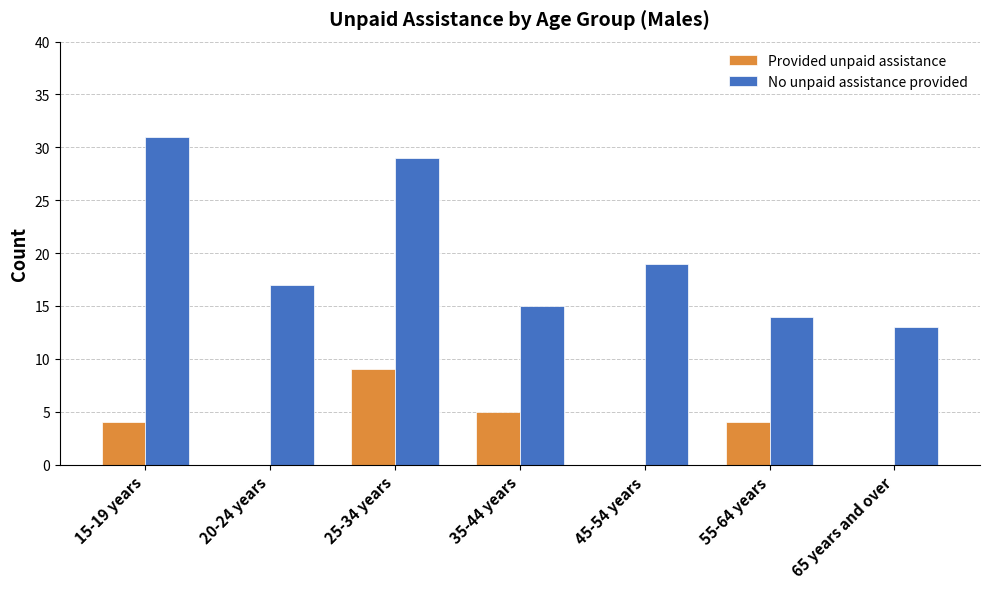

What is the spread (max minus min) of values at 65 years and over?

13